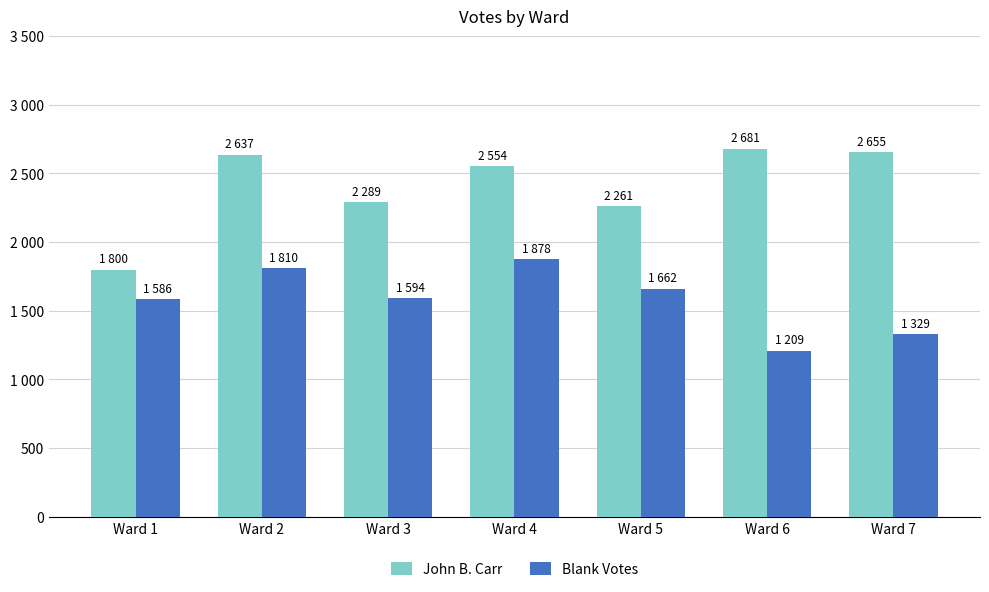

What is the minimum value for John B. Carr?

1800